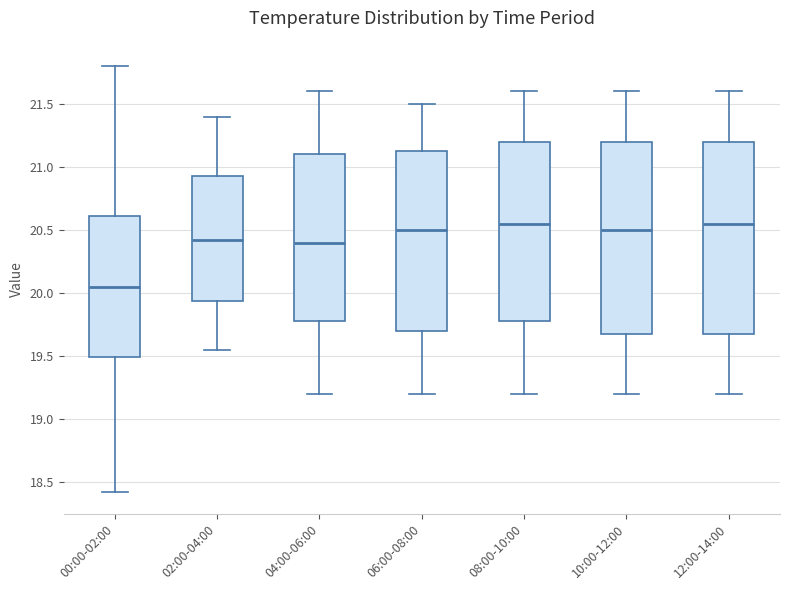

Reading left to right, transcribe this box plot: for each box, give where its median line is, the range the box spans, and where its two whiskers end, as read against the y-axis. The values are not printed on the chart, so give them approximately, as read against the axis.

00:00-02:00: median 20.05, box 19.50 to 20.60, whiskers 18.40 to 21.80
02:00-04:00: median 20.45, box 19.95 to 20.95, whiskers 19.55 to 21.40
04:00-06:00: median 20.40, box 19.80 to 21.10, whiskers 19.20 to 21.60
06:00-08:00: median 20.50, box 19.70 to 21.15, whiskers 19.20 to 21.50
08:00-10:00: median 20.55, box 19.80 to 21.20, whiskers 19.20 to 21.60
10:00-12:00: median 20.50, box 19.70 to 21.20, whiskers 19.20 to 21.60
12:00-14:00: median 20.55, box 19.70 to 21.20, whiskers 19.20 to 21.60